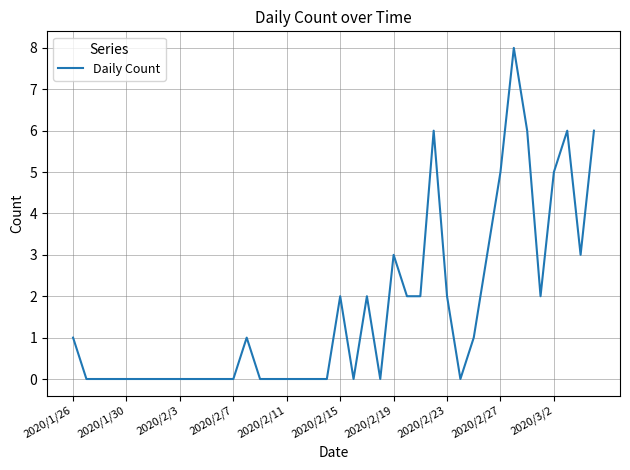

What is the difference between the maximum and minimum values?

8